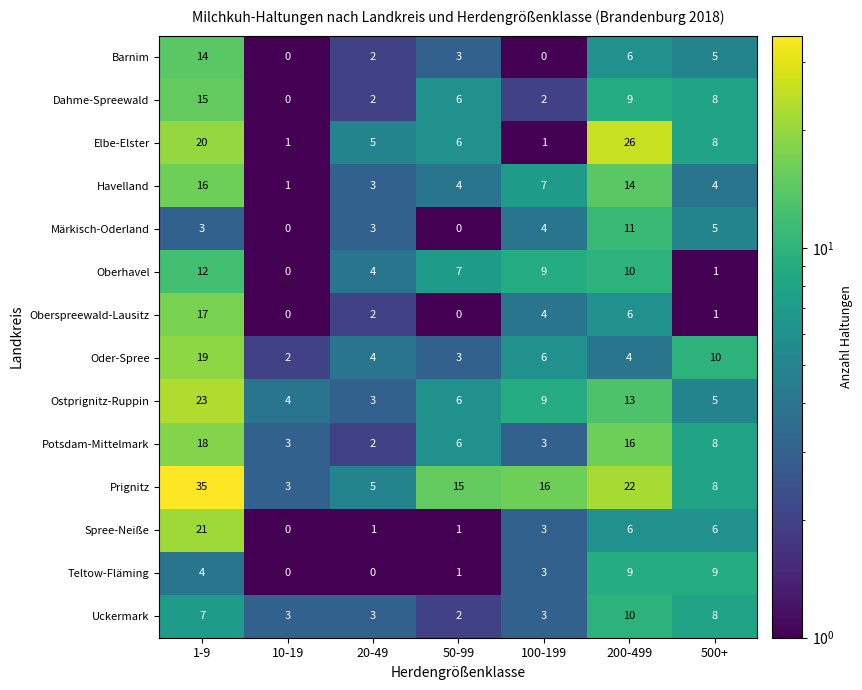

Which series has the largest total across all categories?

Prignitz